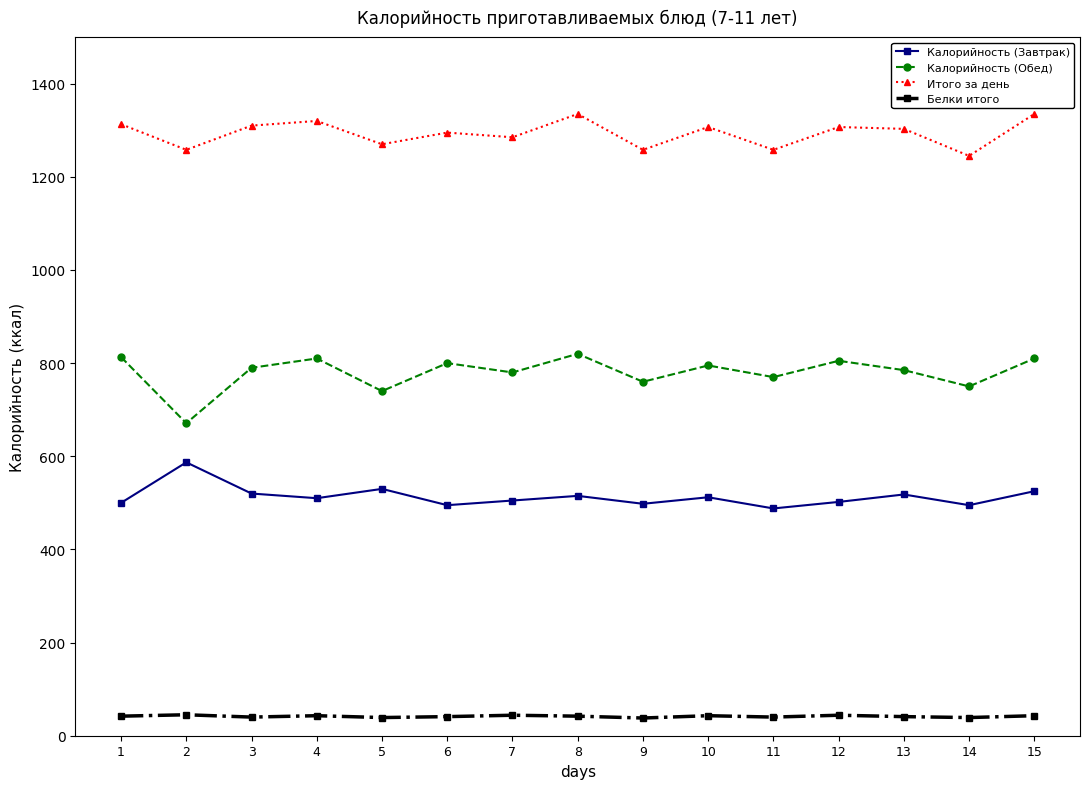

What is the total value across all series at 11?

2556